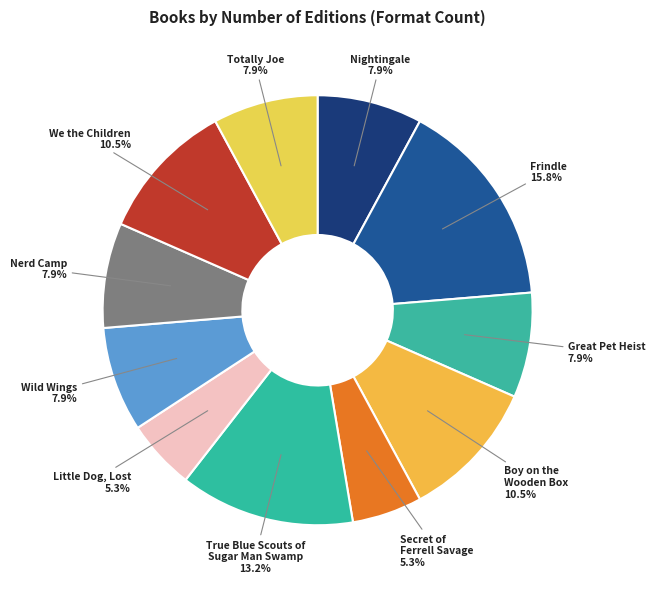

Which has a higher value, Little Dog, Lost or Boy on the Wooden Box?

Boy on the Wooden Box